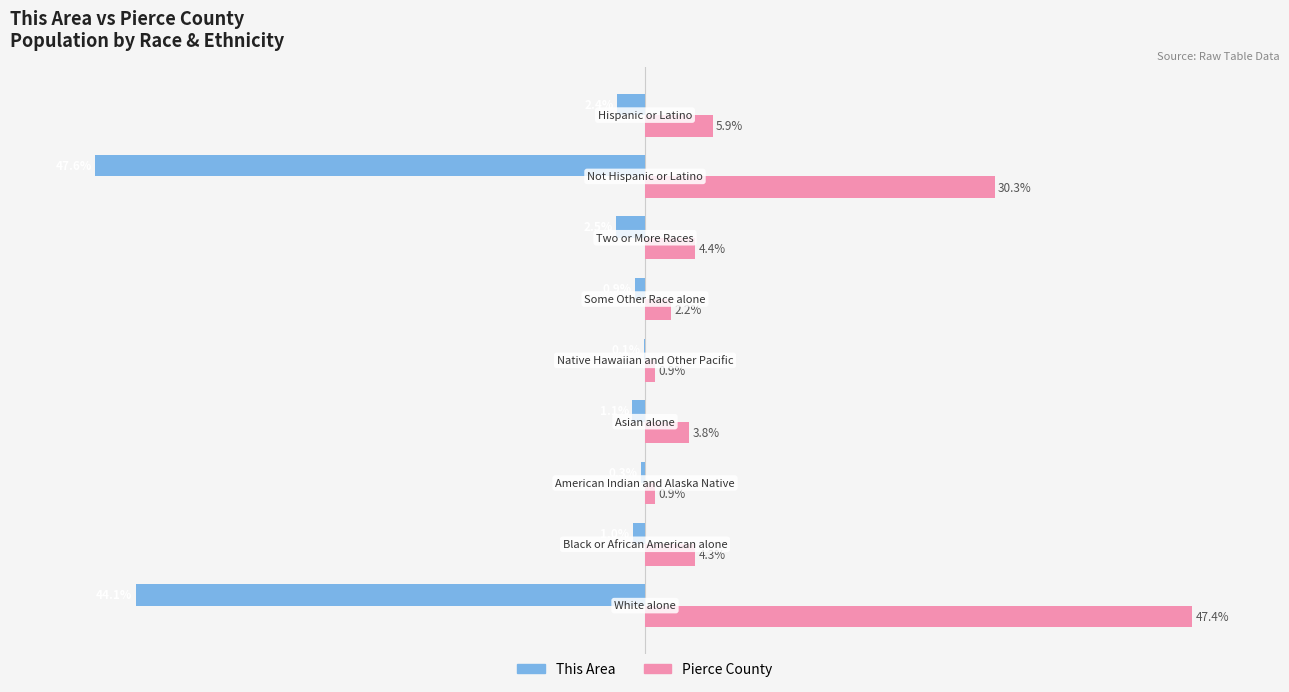

Which series has the largest total across all categories?

Pierce County